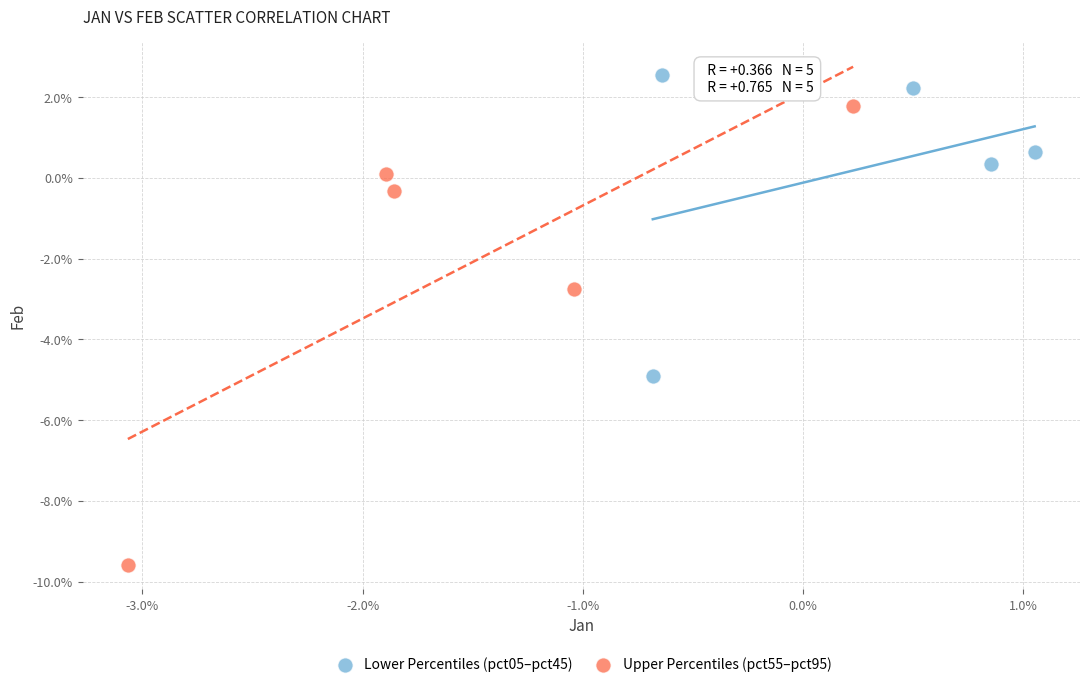

Which series reaches the maximum Y coordinate?

Lower Percentiles (pct05–pct45)